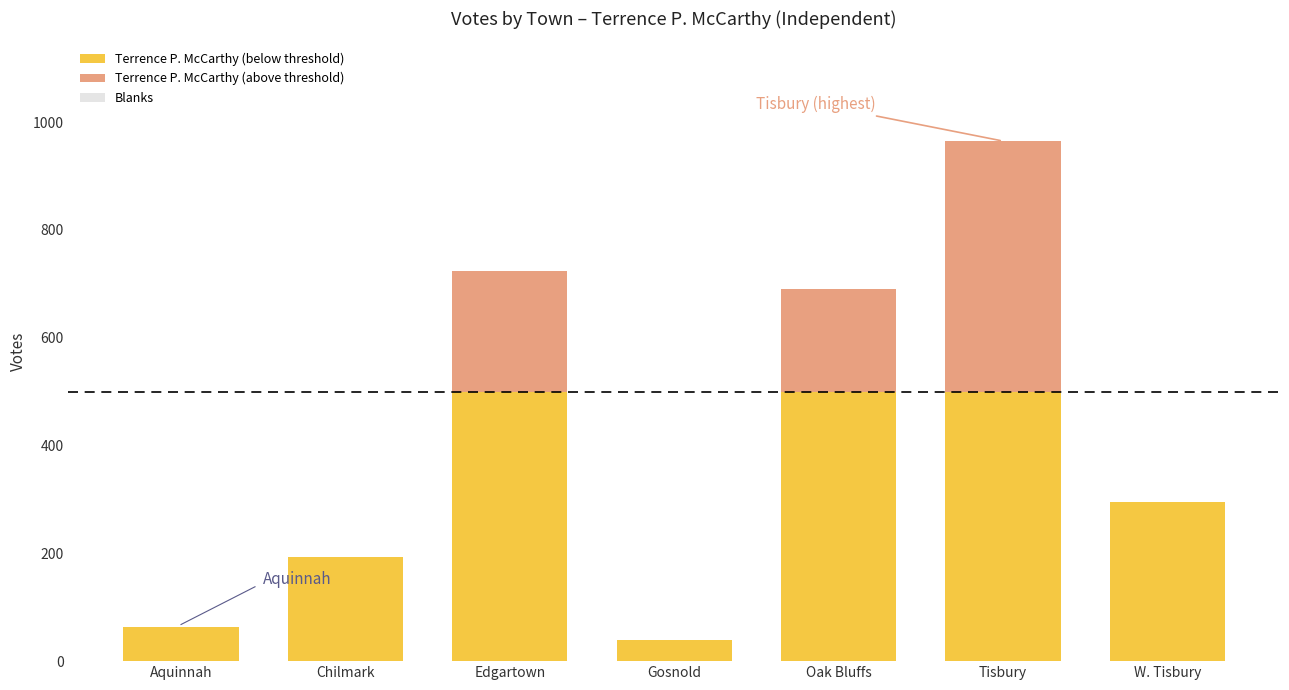

What is the total value across all series at Edgartown?

723